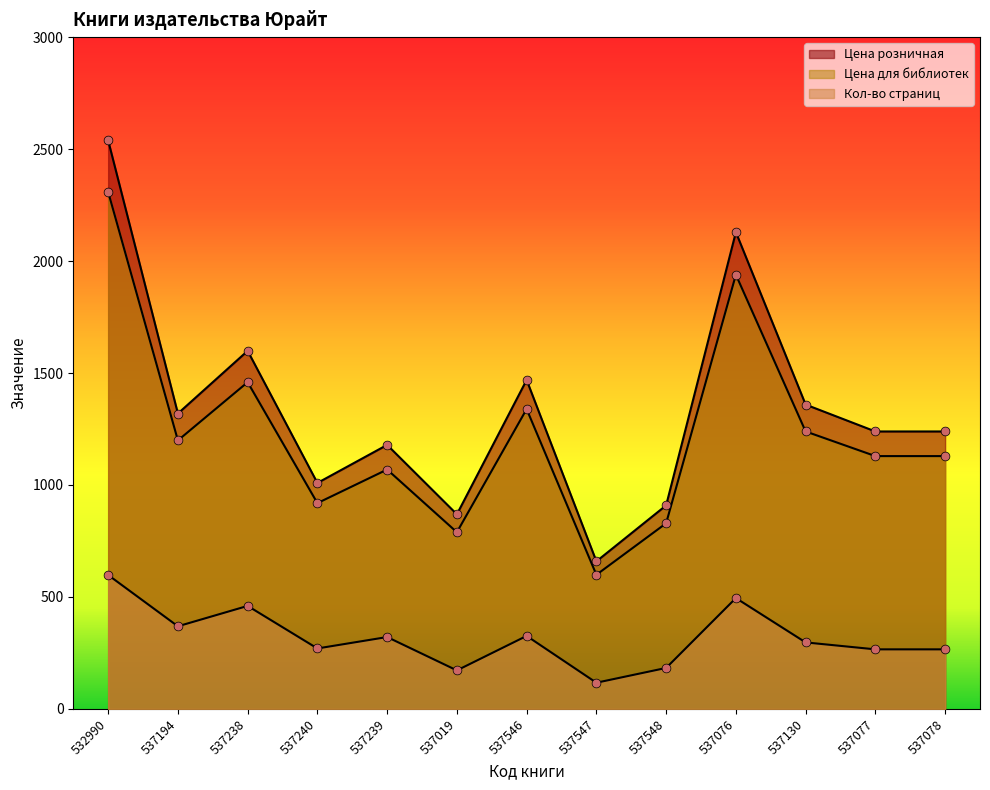

What is the total value across all series at 537548?

1921